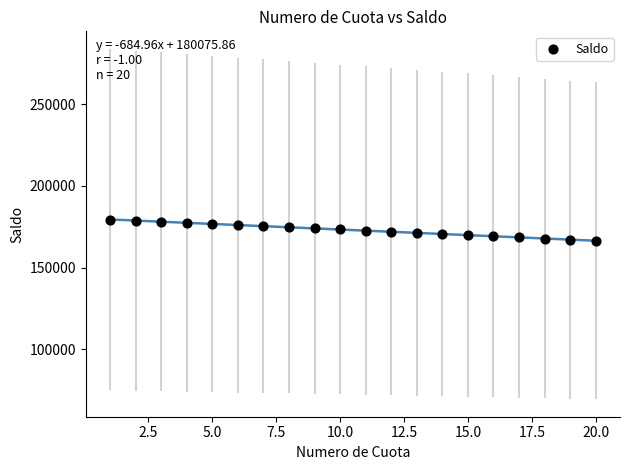

What is the range of X values (max minus min)?

19.0